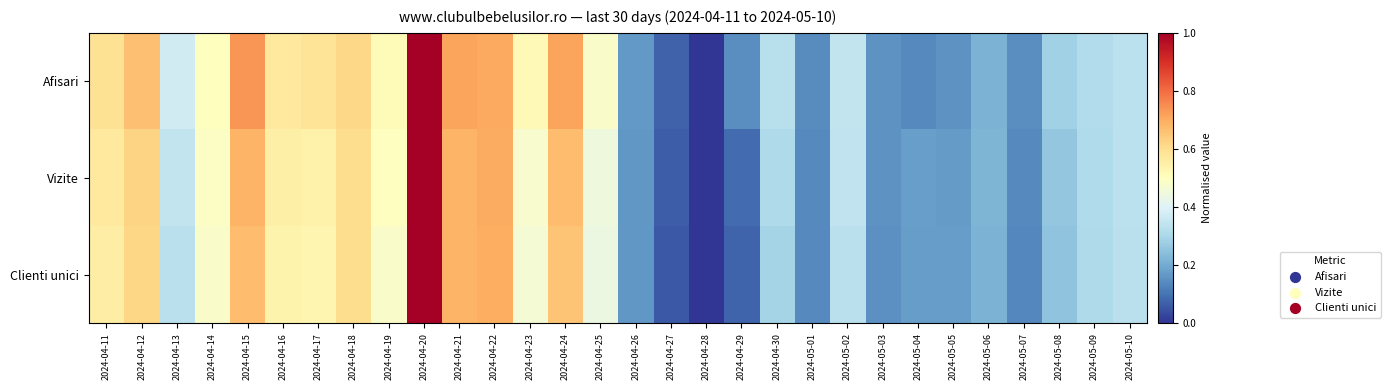

At 2024-05-10, list the series in order from smallest to largest.

Clienti unici, Afisari, Vizite